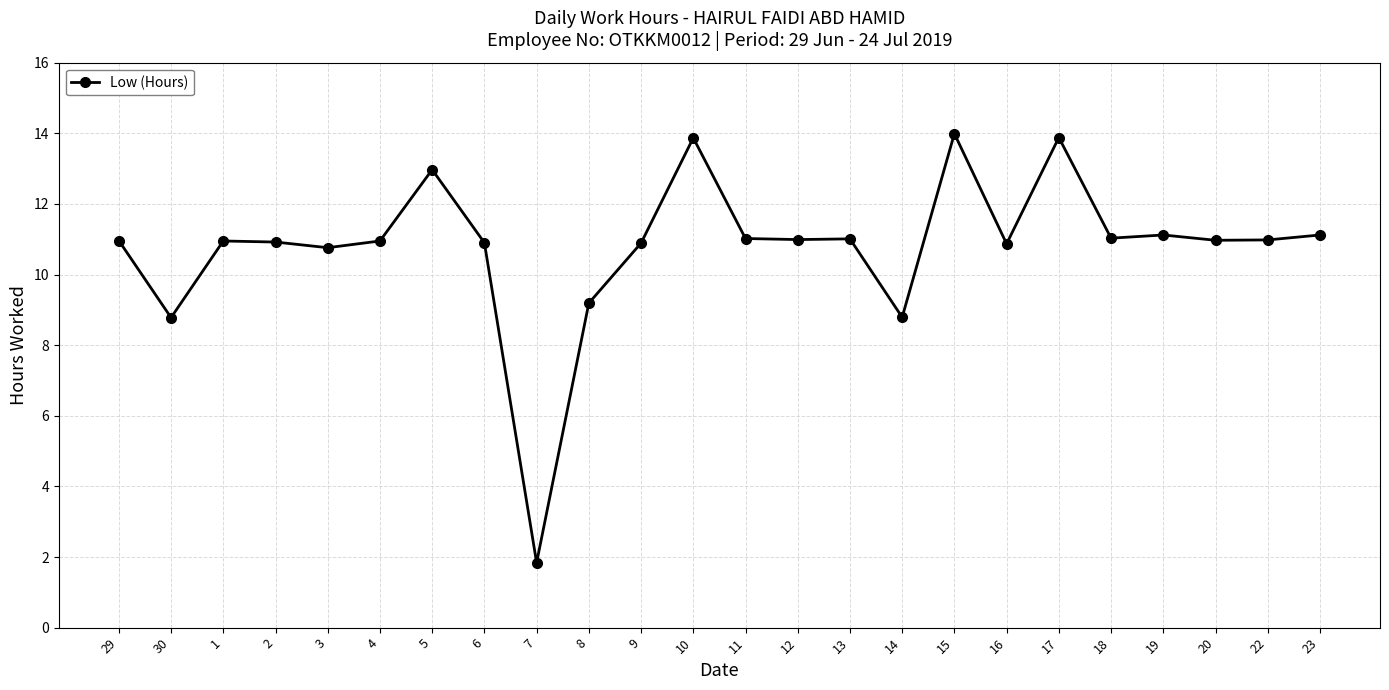

What is the label of the 18th point from the right?

5